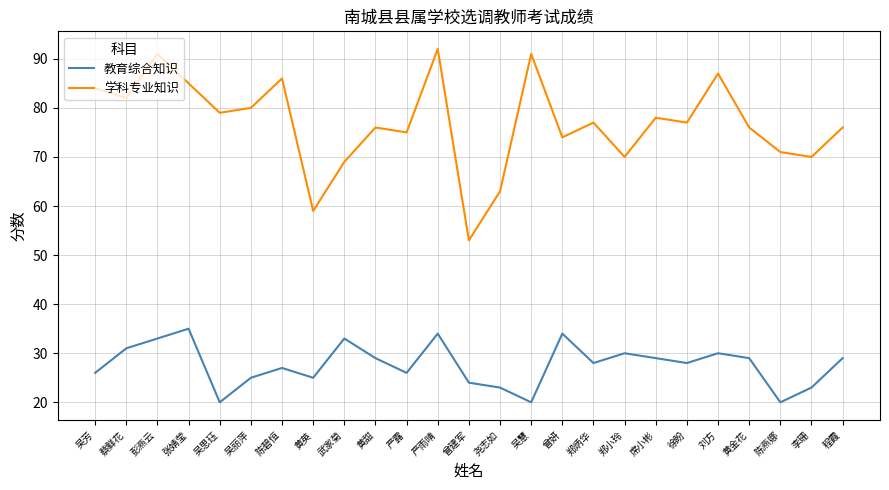

At which label is 学科专业知识 closest to 72?

陈燕娜